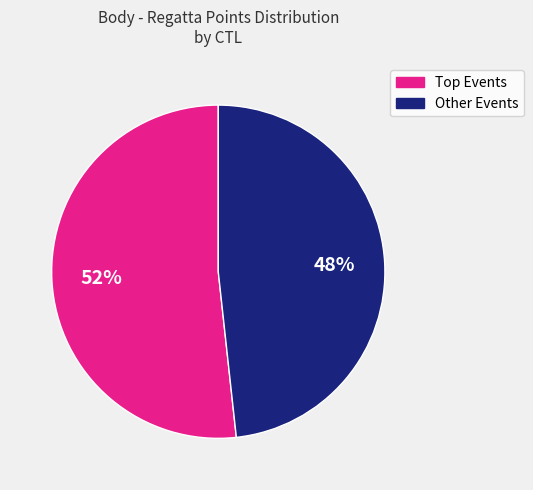

To the nearest percent, what is the average slice percentage?

50%